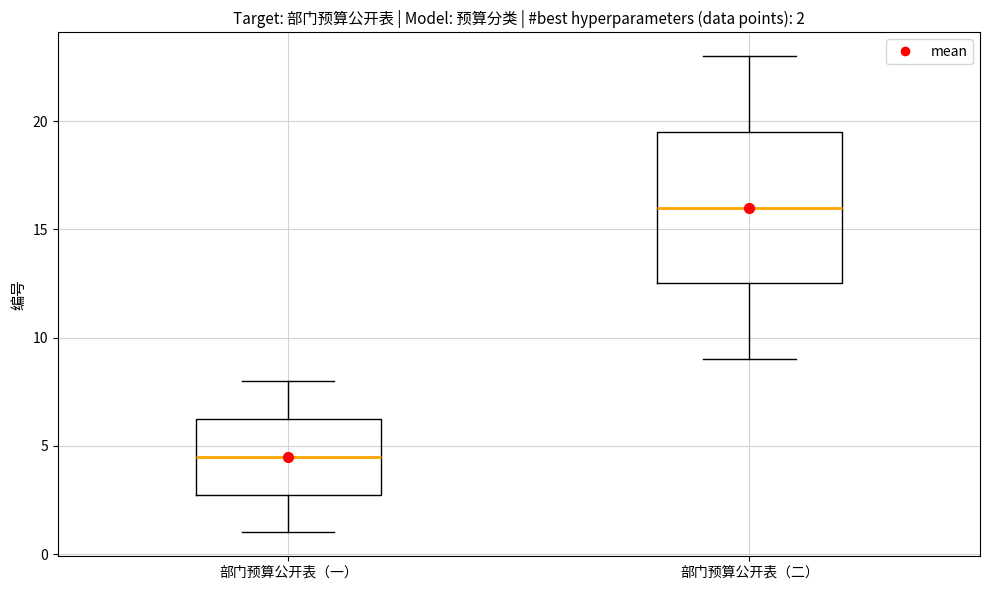

Which box's median line is the lowest?

部门预算公开表（一）